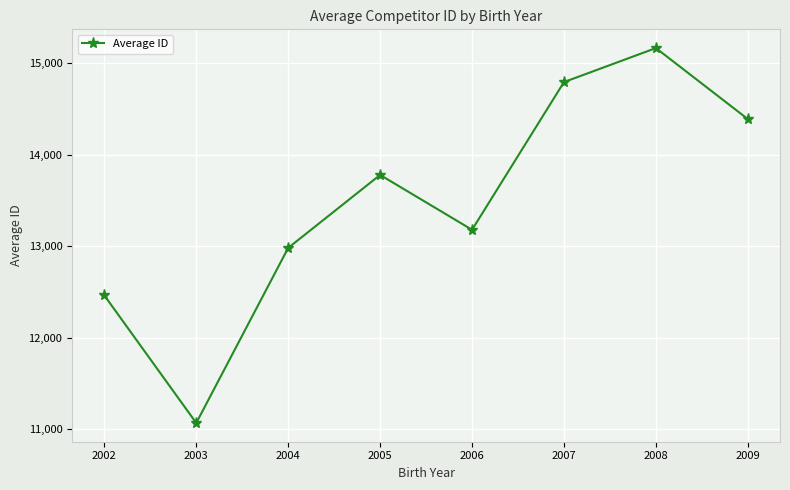

What is the minimum value shown in the chart?

11069.0